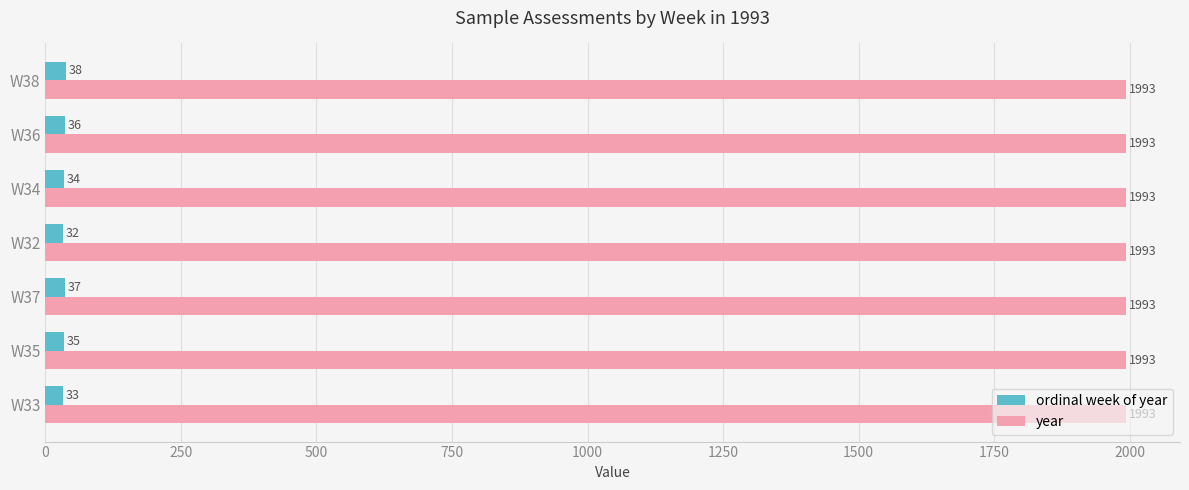

What is the total value across all series at W34?

2027